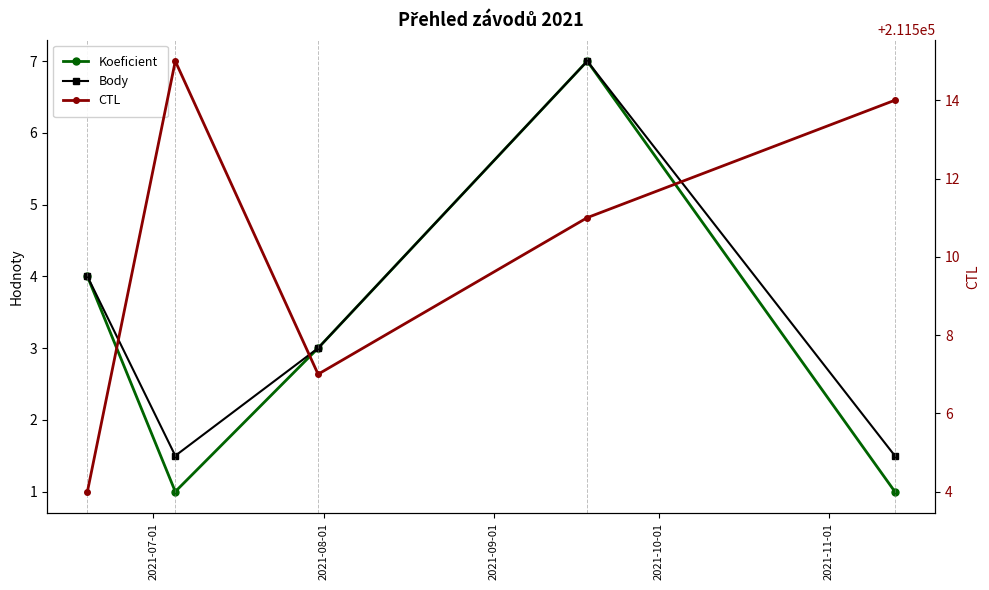

What is the difference between the second highest and second lowest values in the CTL series?

7.0